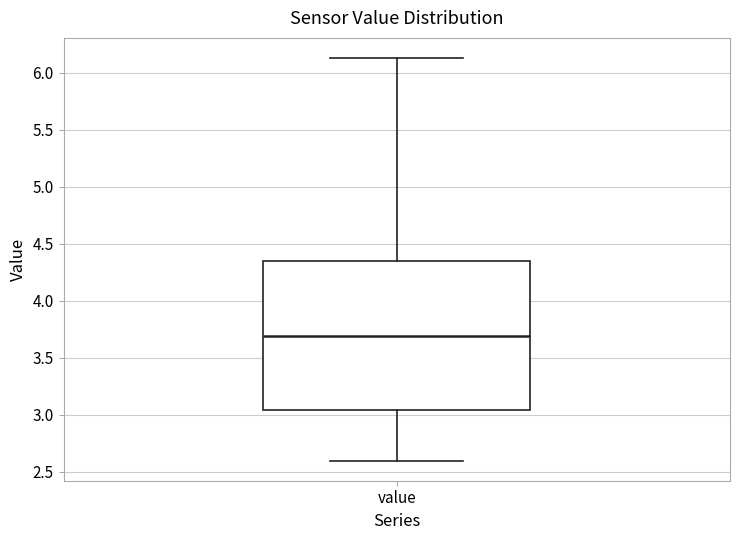

Read this box plot against the y-axis: the position of the median line, the range covered by the box, and the ends of both whiskers. The values are not printed on the chart, so give them approximately, as read against the axis.

median 3.70, box 3.05 to 4.35, whiskers 2.60 to 6.15